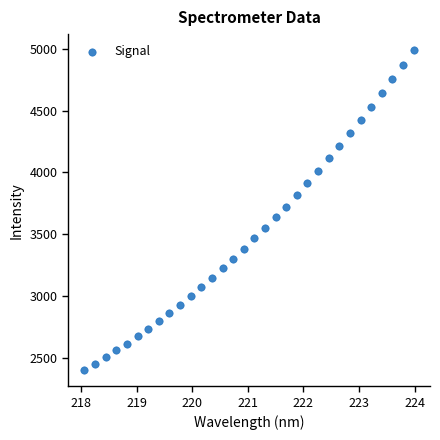

What is the range of X values (max minus min)?

5.9